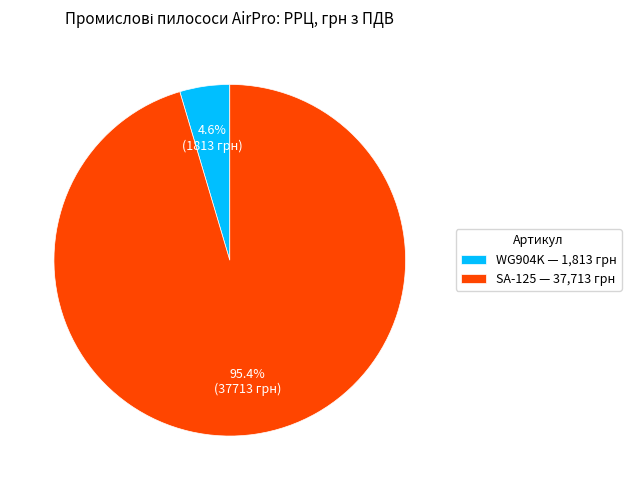

Which has a higher value, SA-125 — 37,713 грн or WG904K — 1,813 грн?

SA-125 — 37,713 грн